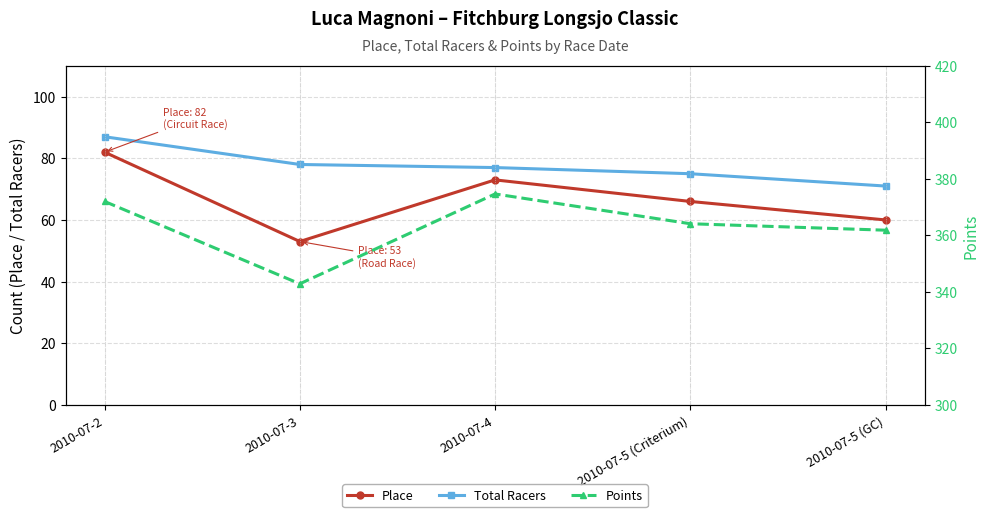

True or false: Total Racers and Points intersect in this chart.

False